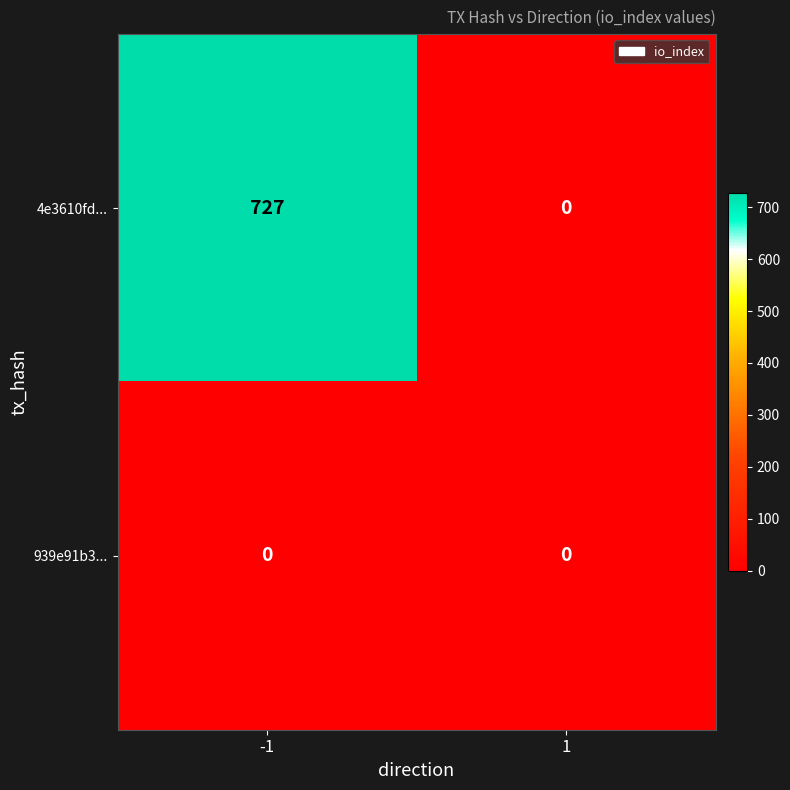

What is the maximum value shown in the chart?

727